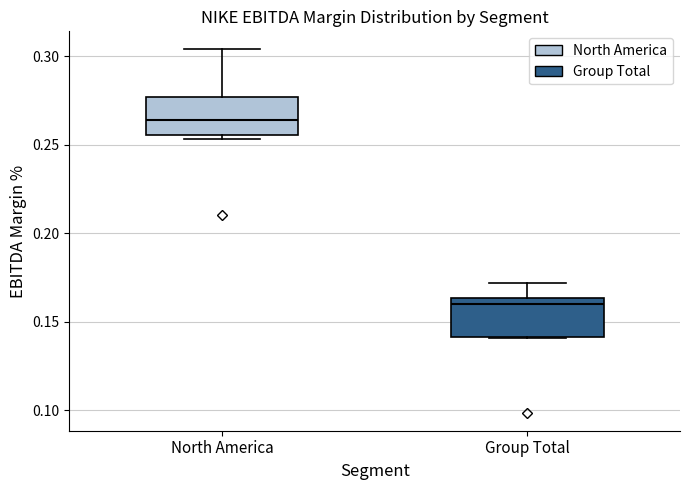

Where does the upper whisker of the box for North America end on the y-axis? The values are not printed on the chart, so give them approximately, as read against the axis.

0.305